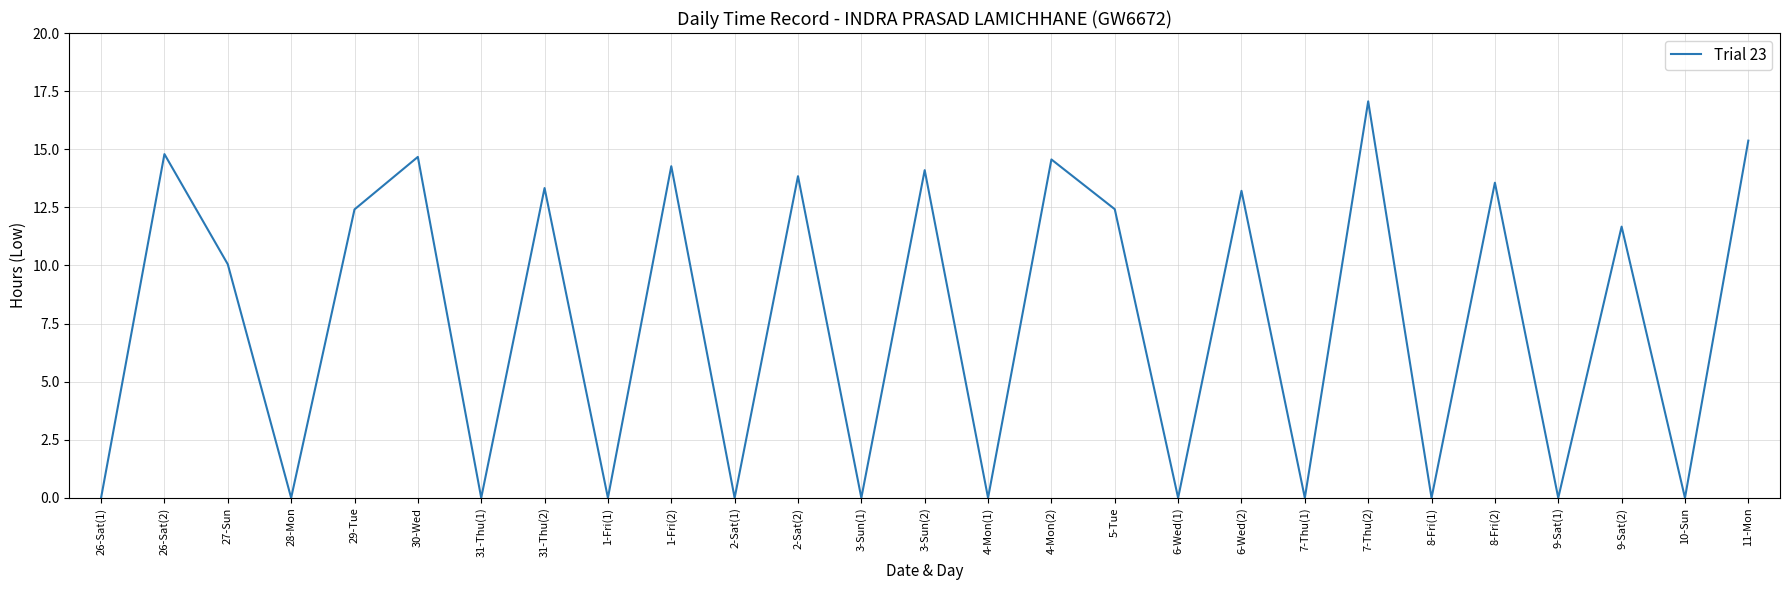

The chart shows a value of 2.7 at 29-Tue. True or false?

False